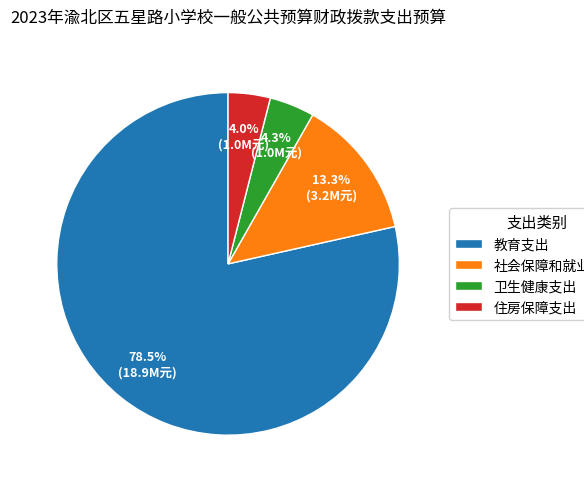

What is the ratio of the value at 卫生健康支出 to the value at 教育支出?

0.1